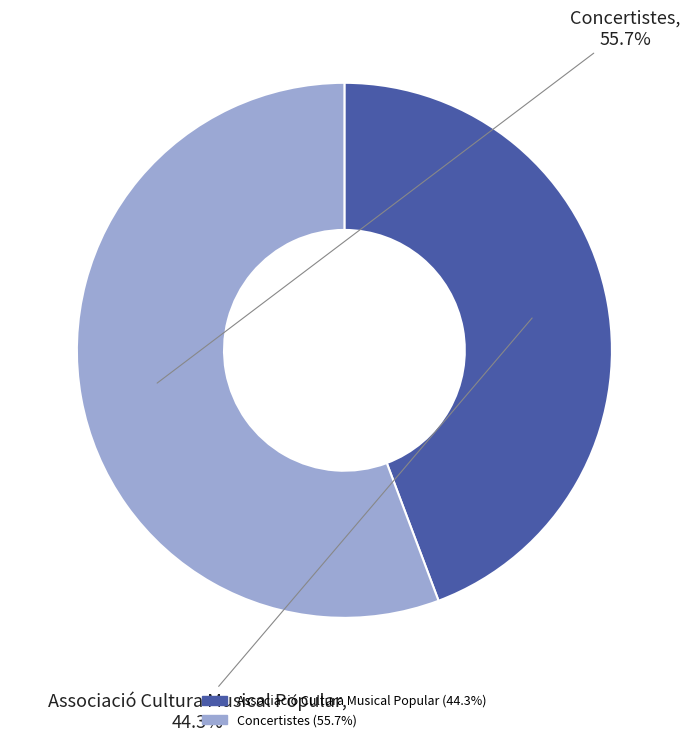

Does Concertistes account for over 50% of the chart?

Yes